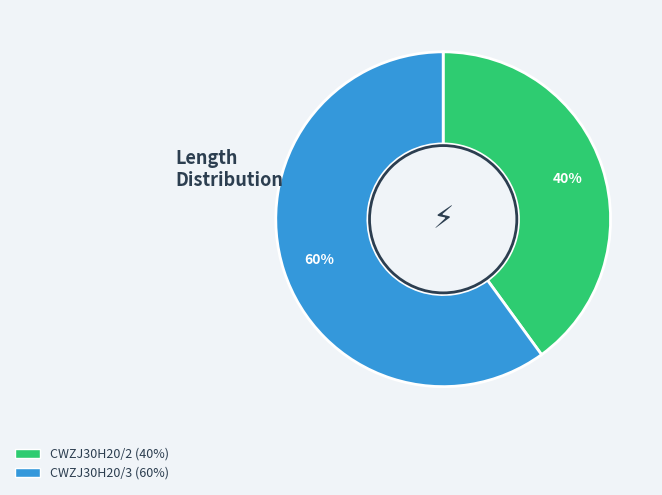

How many slices are in this pie chart?

2